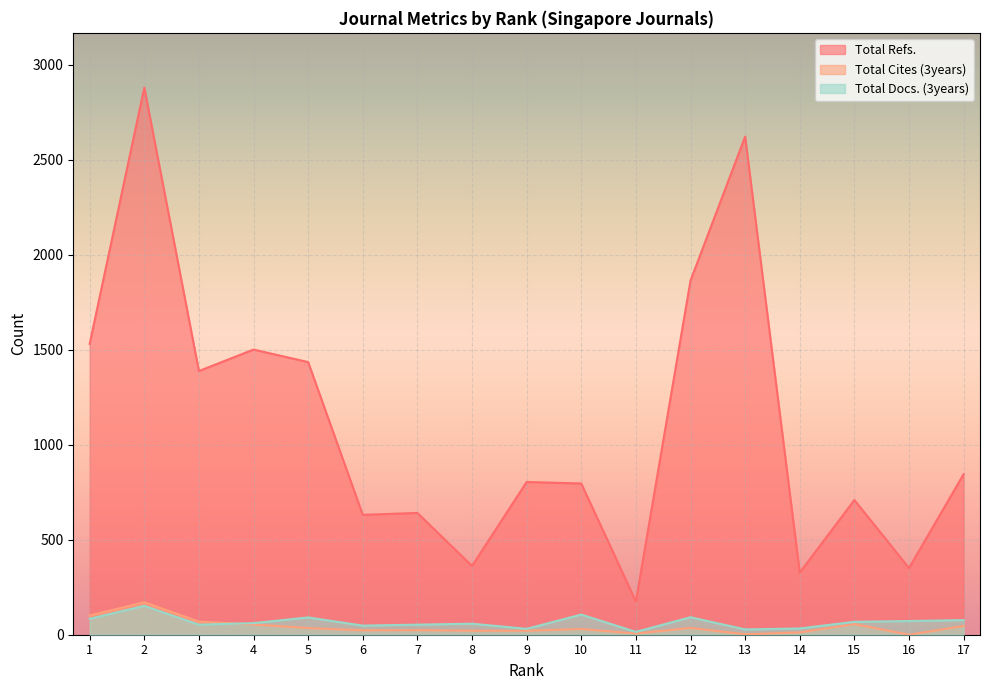

What is the lowest value of the Total Docs. (3years) series?

15